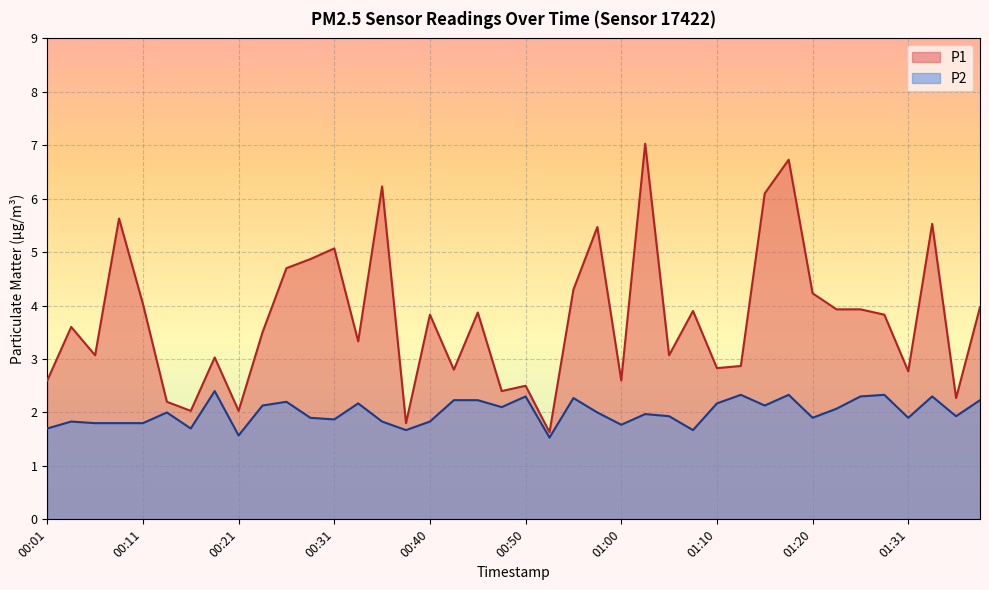

Which series has the largest total across all categories?

P1